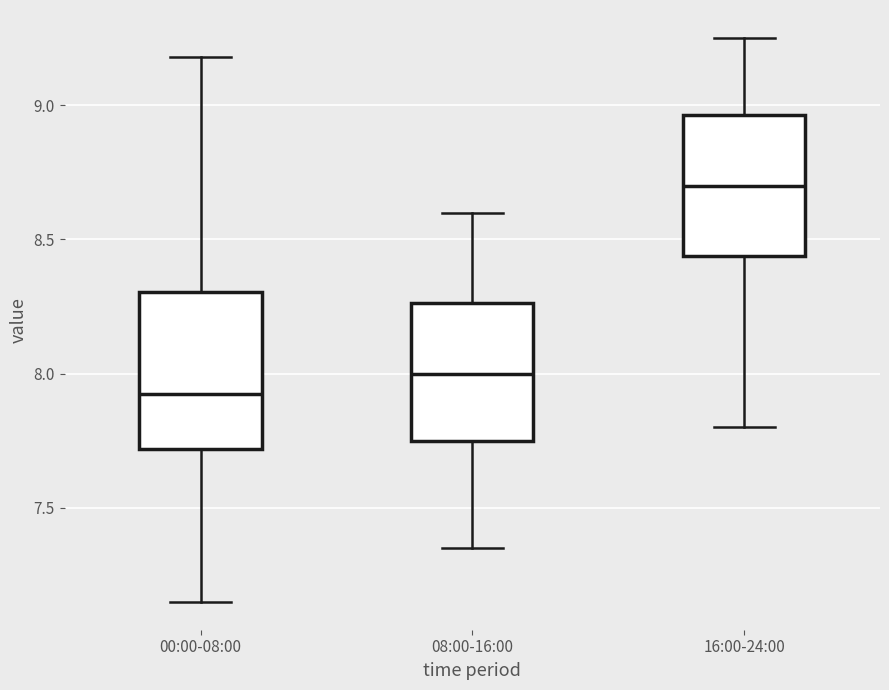

Reading left to right, read every box against the y-axis: the position of its median line, the range the box covers, and the ends of its whiskers. The values are not printed on the chart, so give them approximately, as read against the axis.

00:00-08:00: median 7.95, box 7.70 to 8.30, whiskers 7.15 to 9.20
08:00-16:00: median 8.00, box 7.75 to 8.25, whiskers 7.35 to 8.60
16:00-24:00: median 8.70, box 8.45 to 8.95, whiskers 7.80 to 9.25